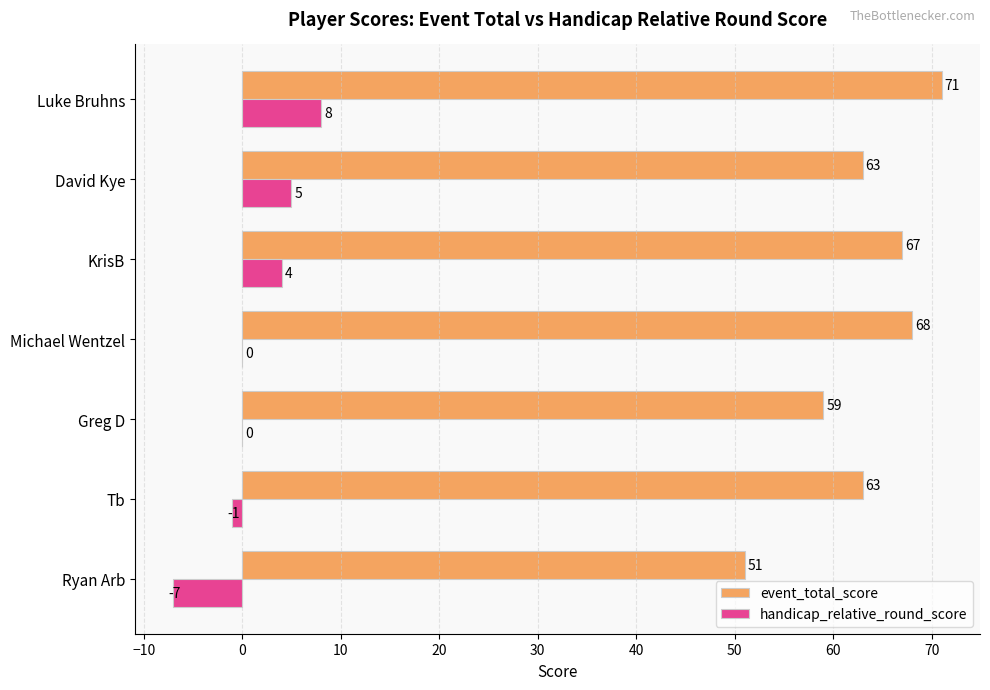

Read the event_total_score value at Greg D.

59